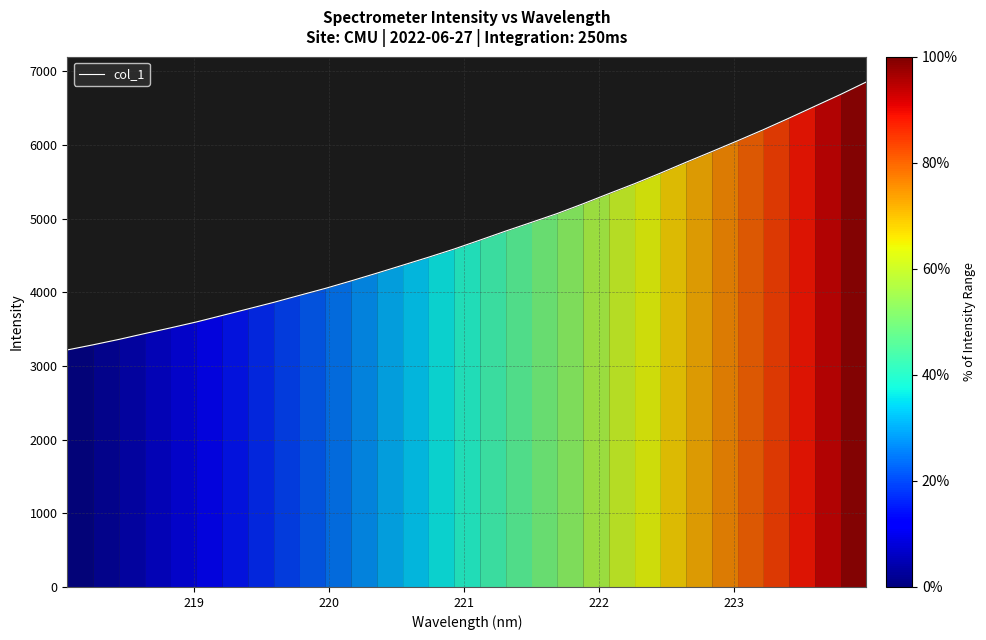

What is the maximum value shown in the chart?

6854.6